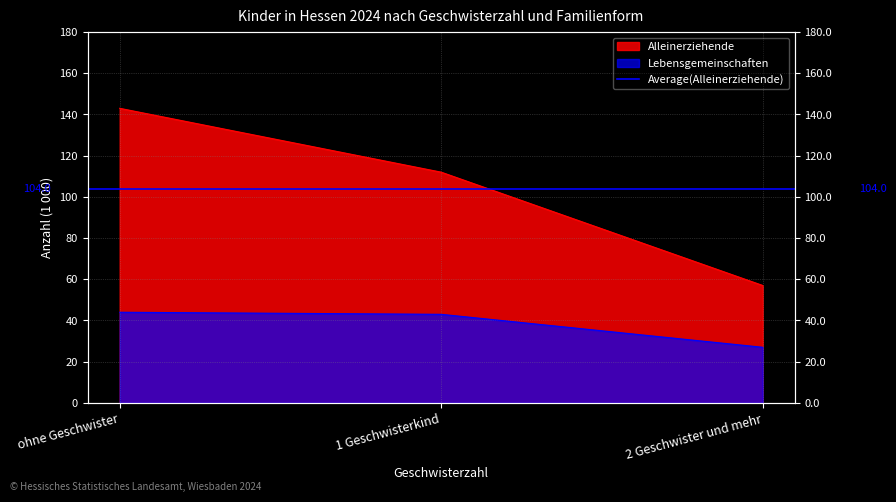

Reading left to right, list all the values displayed in this chart.

Alleinerziehende: ohne Geschwister=143	1 Geschwisterkind=112	2 Geschwister und mehr=57
Lebensgemeinschaften: ohne Geschwister=44	1 Geschwisterkind=43	2 Geschwister und mehr=27